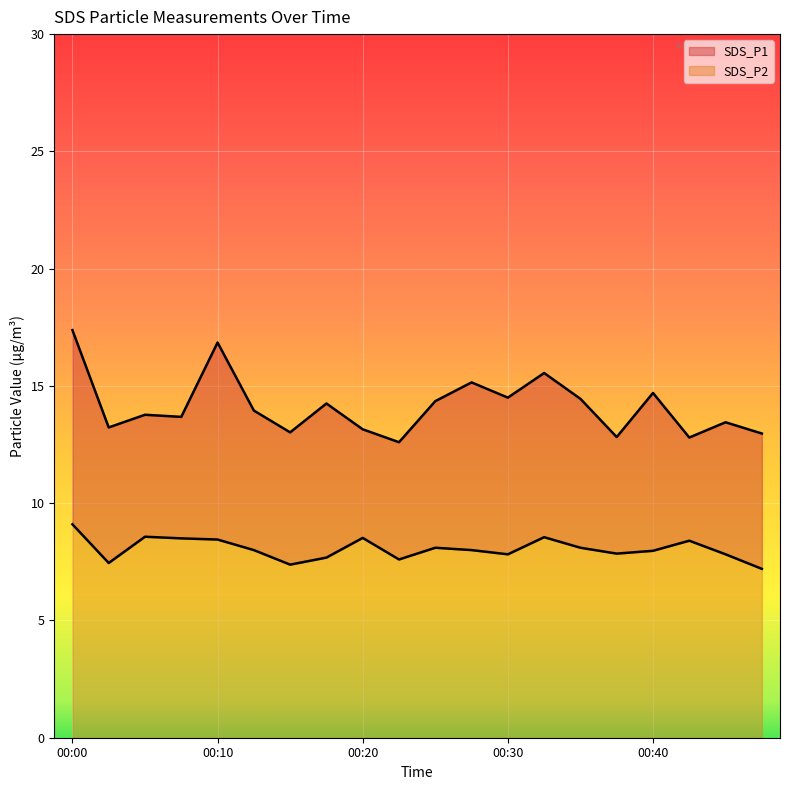

At which label is SDS_P1 closest to 14?

00:12